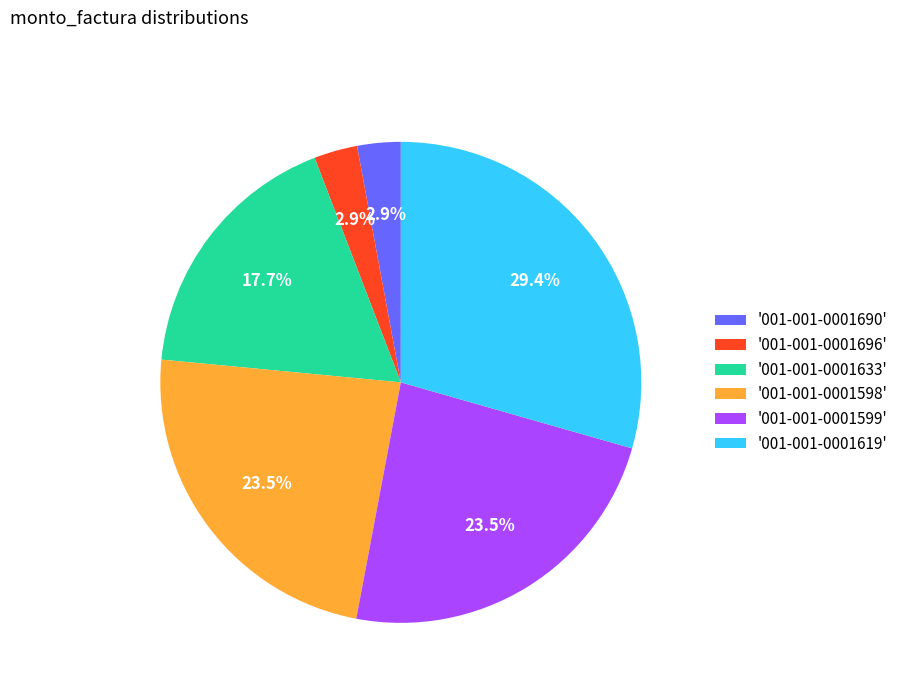

Which has a higher value, '001-001-0001690' or '001-001-0001633'?

'001-001-0001633'